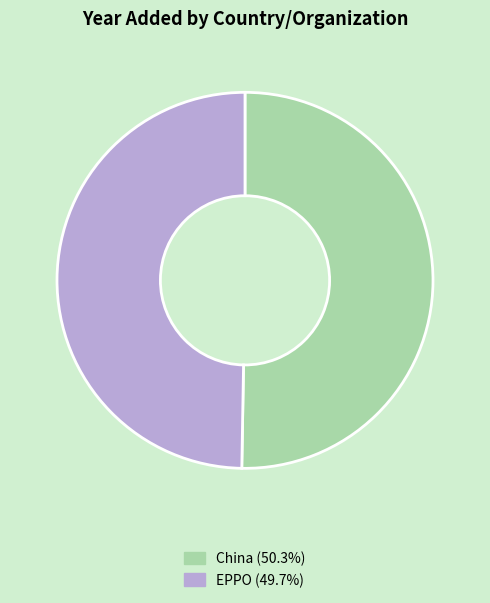

How many segments does this pie chart have?

2